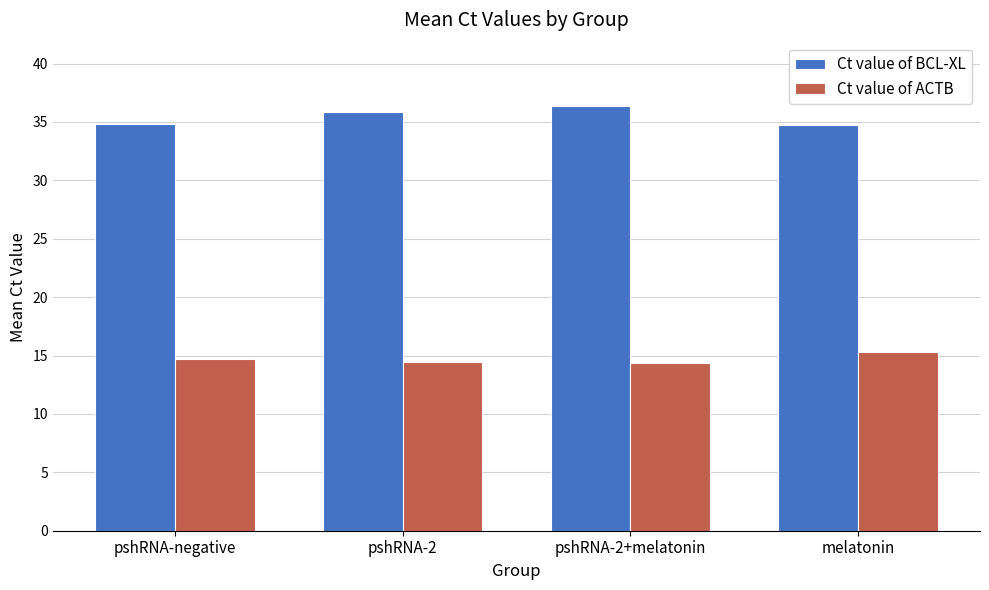

How many bars are there in each group?

2